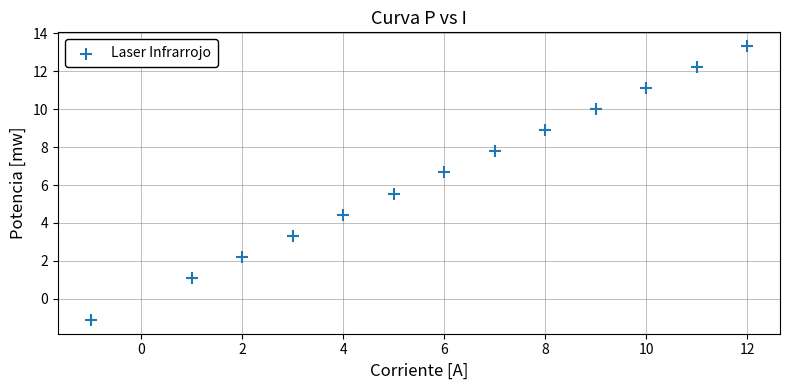

What is the range of X values (max minus min)?

13.0